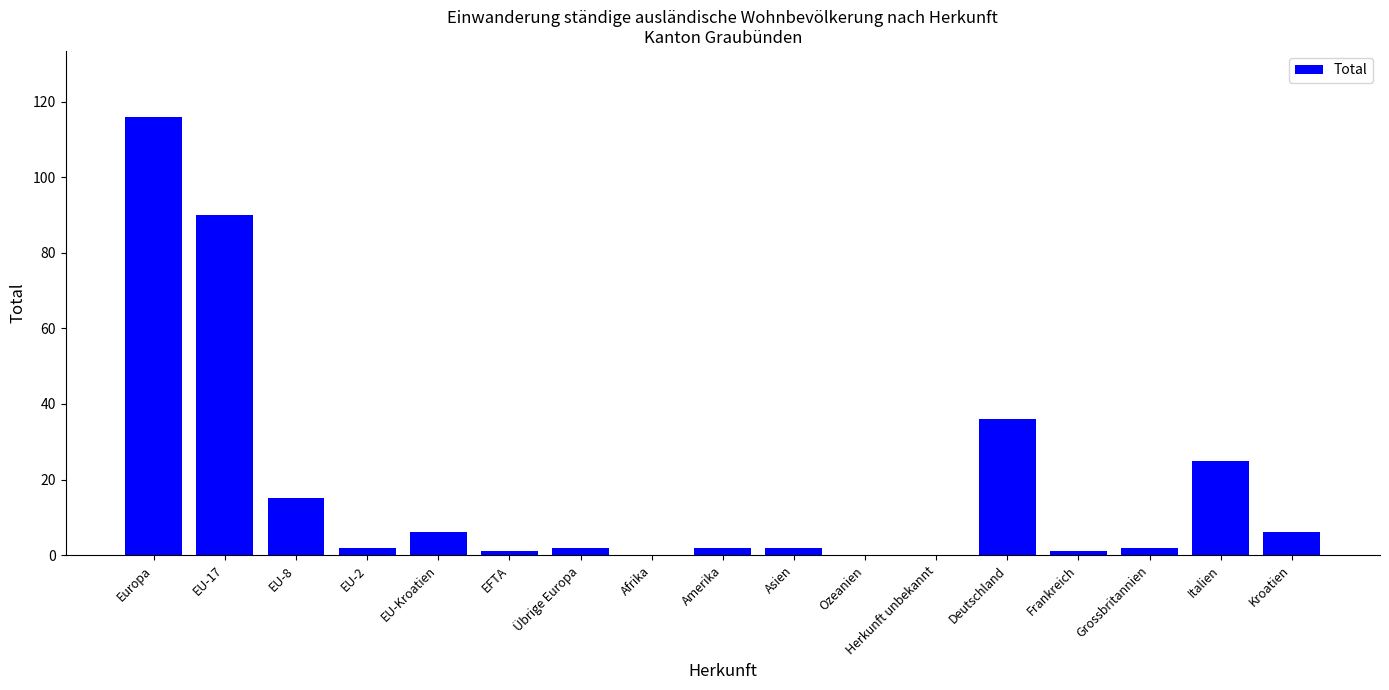

Is it true that the value at EU-8 is 15?

True